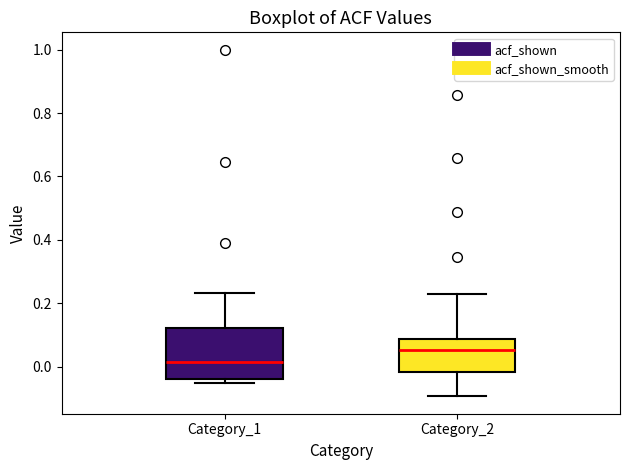

Reading left to right, read every box against the y-axis: the position of its median line, the range the box covers, and the ends of its whiskers. The values are not printed on the chart, so give them approximately, as read against the axis.

Category_1: median 0.02, box -0.04 to 0.12, whiskers -0.06 to 0.24
Category_2: median 0.06, box -0.02 to 0.08, whiskers -0.10 to 0.24